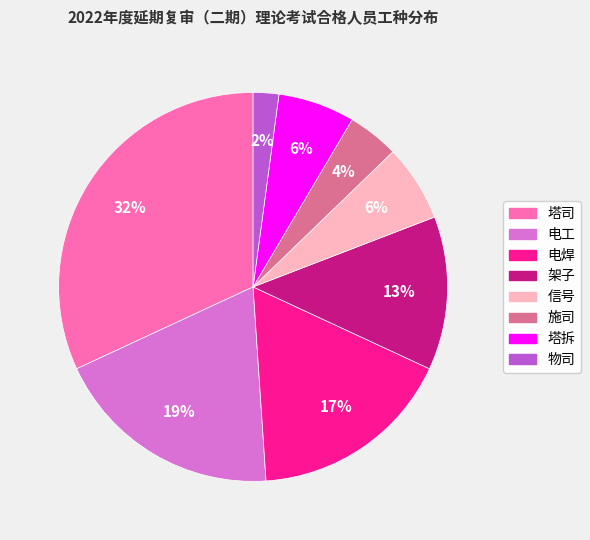

Which has a higher value, 架子 or 施司?

架子